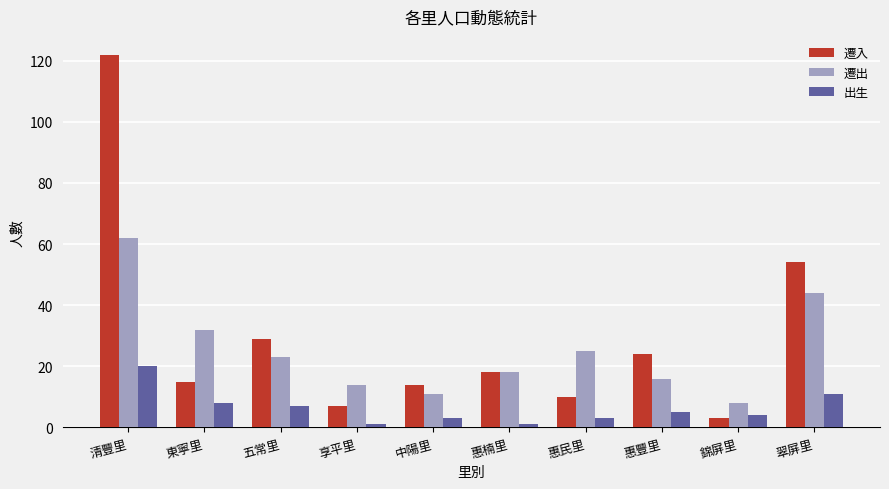

Are the bars horizontal?

No